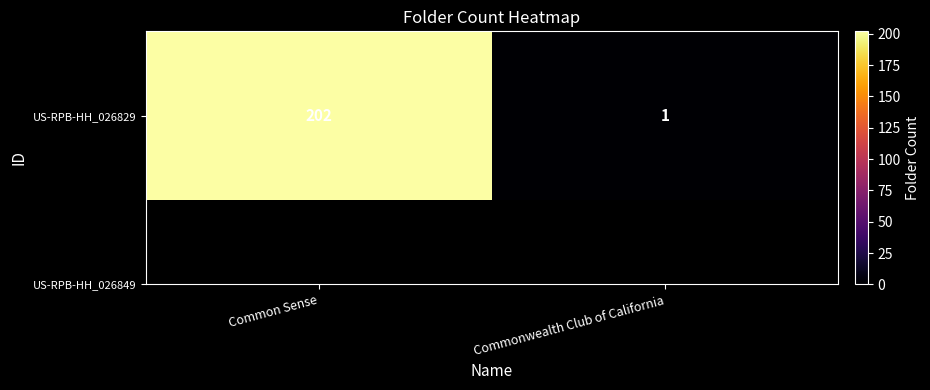

Between Common Sense and Commonwealth Club of California, which is larger?

Common Sense